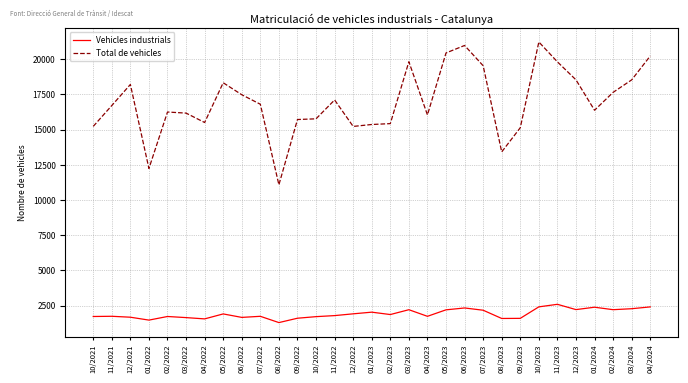

Which series has the largest total across all categories?

Total de vehicles